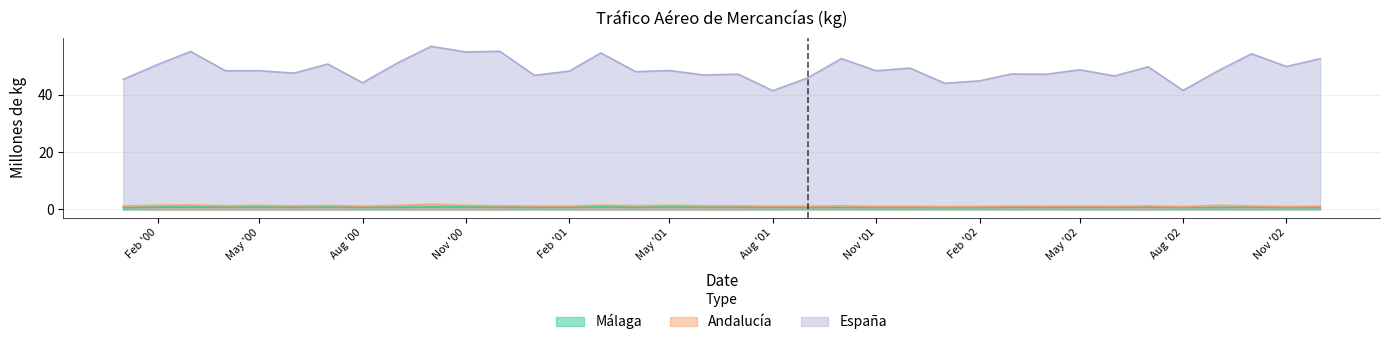

At which label does España first exceed 48?

Feb '00